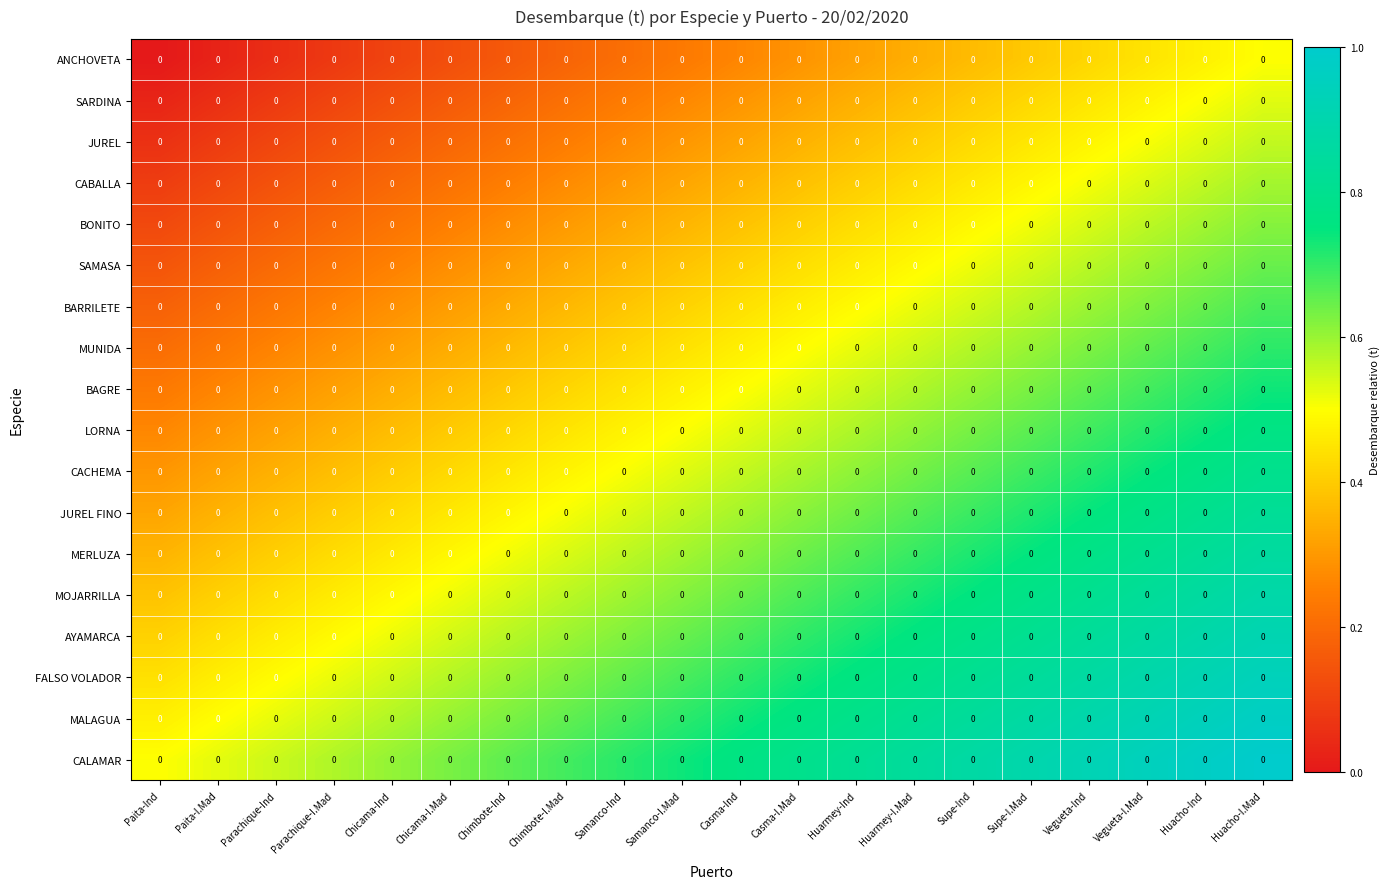

How many distinct data groups are displayed?

18